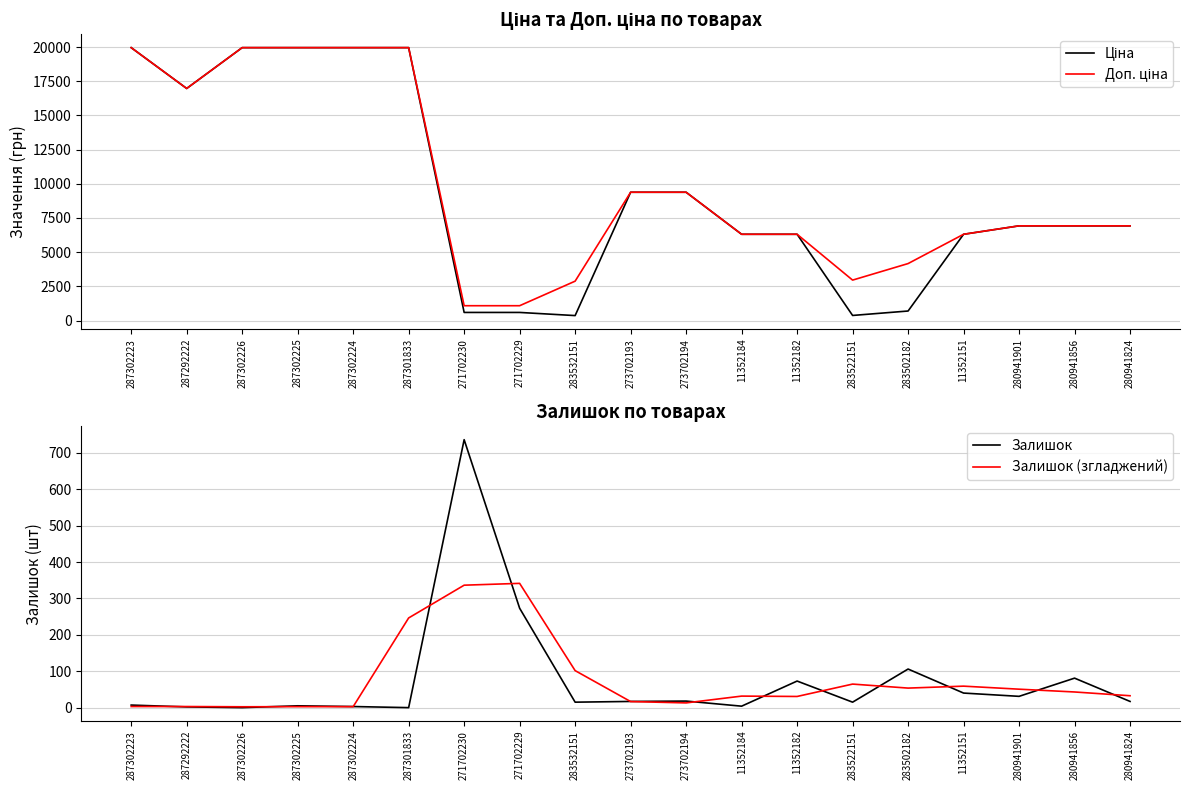

Is it true that Залишок (згладжений) equals 31.7 at 11352184?

True